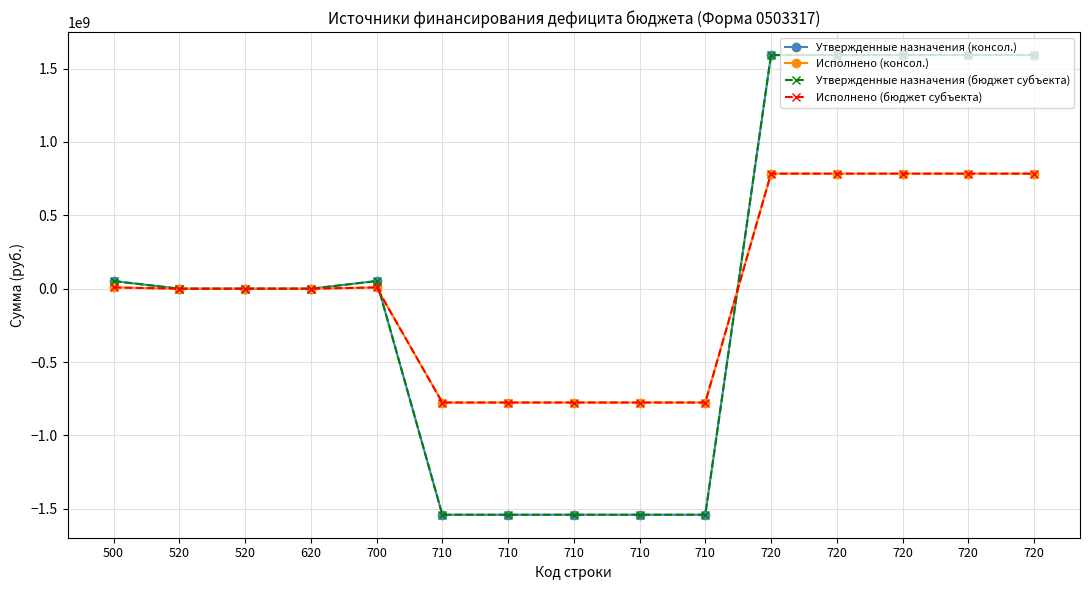

Does the chart have visible grid lines?

Yes